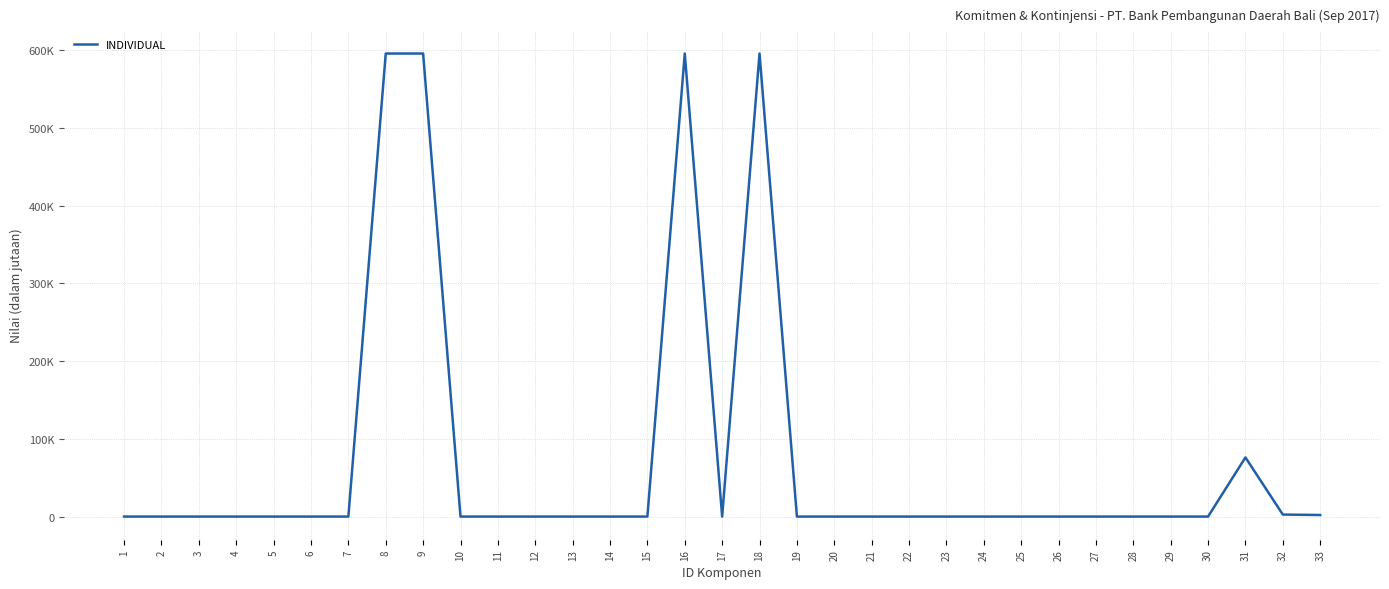

Does the chart have visible grid lines?

Yes